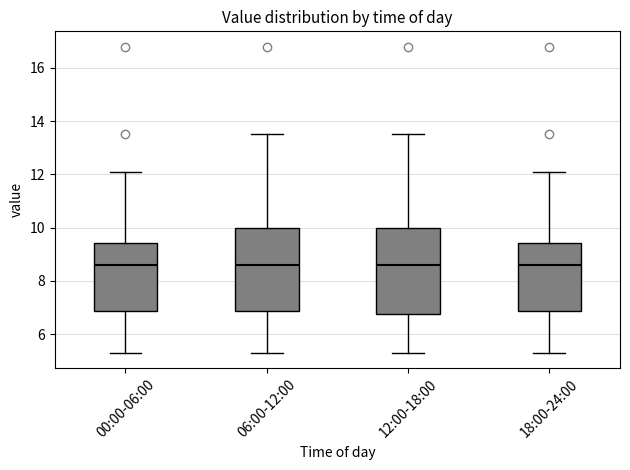

Reading left to right, transcribe this box plot: for each box, give where its median line is, the range the box spans, and where its two whiskers end, as read against the y-axis. The values are not printed on the chart, so give them approximately, as read against the axis.

00:00-06:00: median 8.6, box 6.8 to 9.4, whiskers 5.4 to 12.2
06:00-12:00: median 8.6, box 6.8 to 10.0, whiskers 5.4 to 13.6
12:00-18:00: median 8.6, box 6.8 to 10.0, whiskers 5.4 to 13.6
18:00-24:00: median 8.6, box 6.8 to 9.4, whiskers 5.4 to 12.2